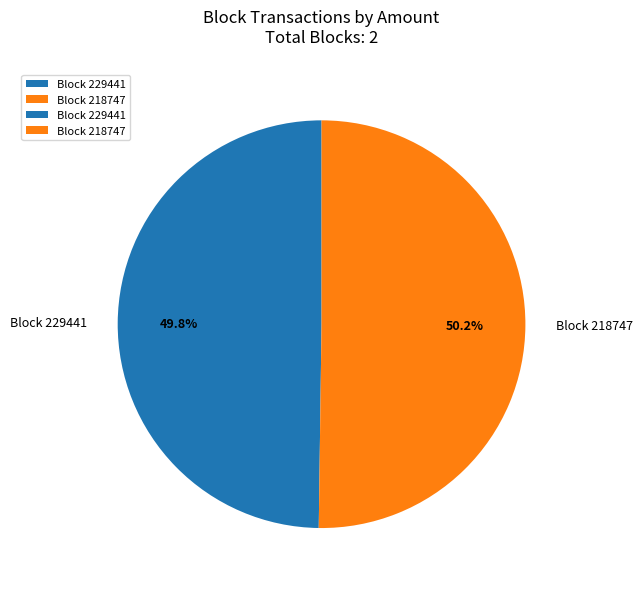

What is the ratio of the value at Block 218747 to the value at Block 229441?

1.0